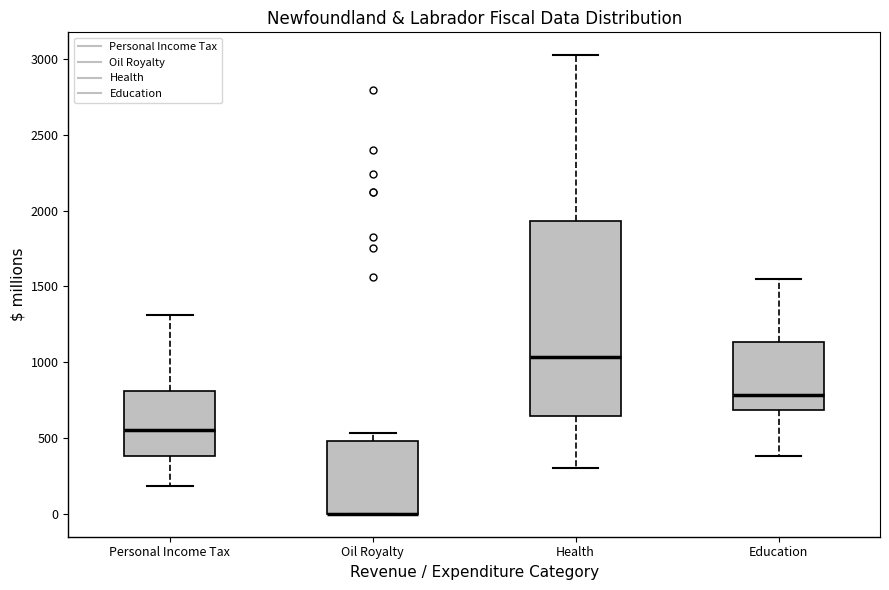

Reading left to right, read every box against the y-axis: the position of its median line, the range the box covers, and the ends of its whiskers. The values are not printed on the chart, so give them approximately, as read against the axis.

Personal Income Tax: median 550, box 400 to 800, whiskers 200 to 1300
Oil Royalty: median 0 (drawn on the box's lower edge), box 0 to 500, whiskers 0 to 550
Health: median 1050, box 650 to 1950, whiskers 300 to 3050
Education: median 800, box 700 to 1150, whiskers 400 to 1550